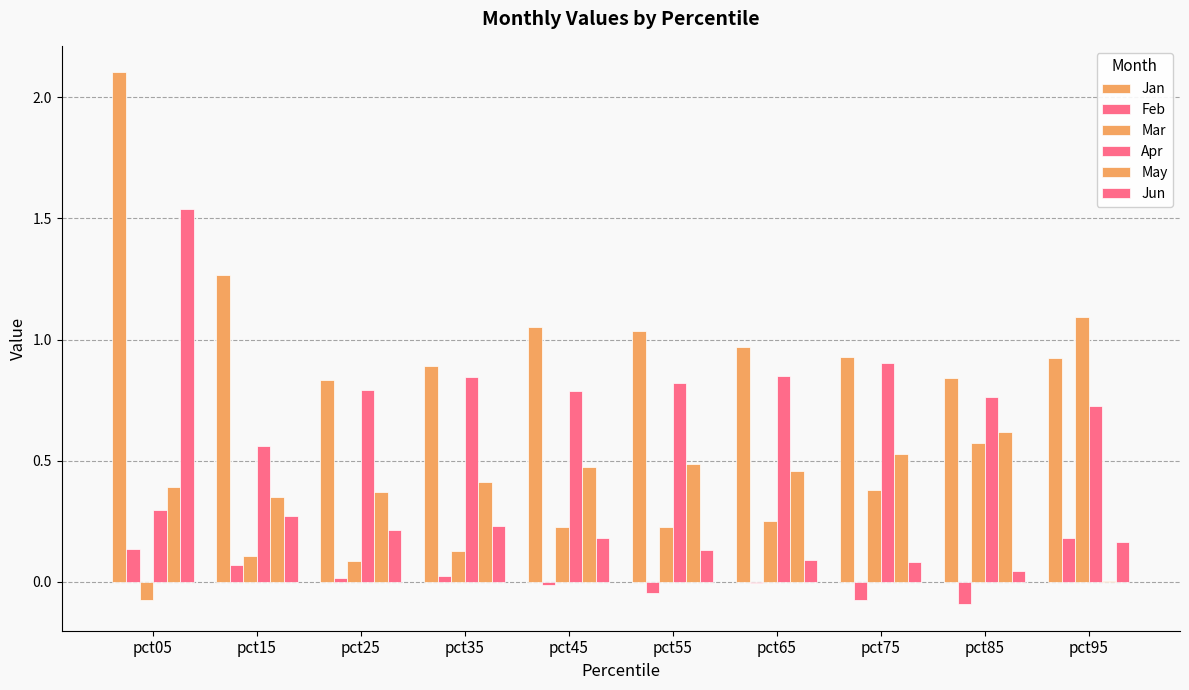

What is the value of the May bar at the 4th from the left?

0.4